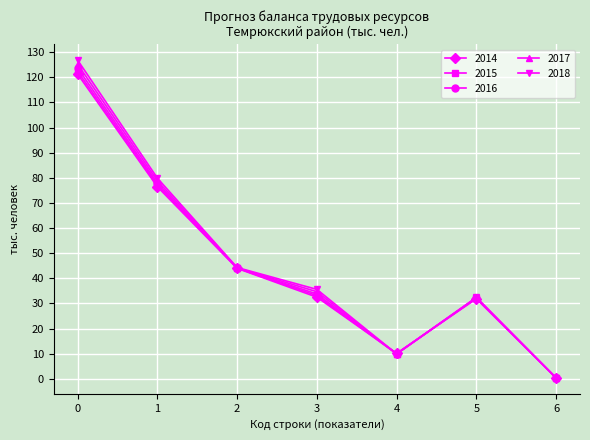

Does the chart have visible grid lines?

Yes